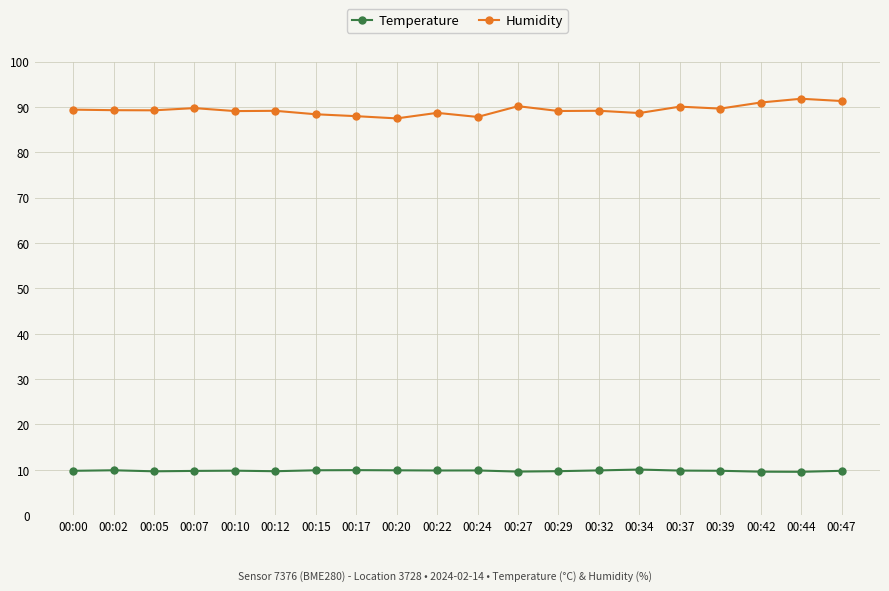

Which series has the largest range (max minus min)?

Humidity